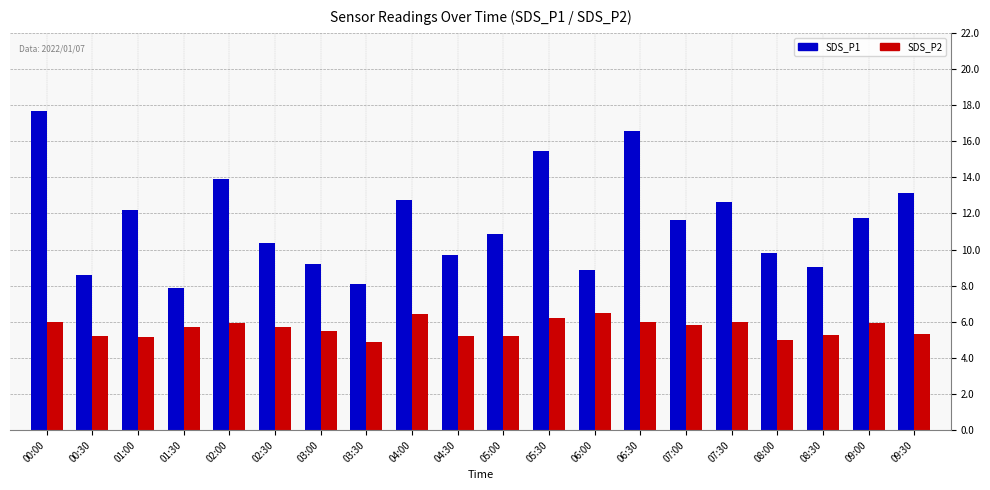

Is the value of SDS_P2 at 01:30 greater than the value of SDS_P1 at 03:00?

No